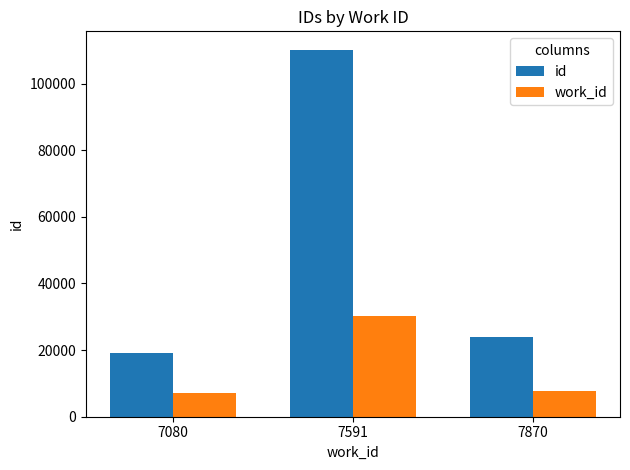

How many bars are there in each group?

2